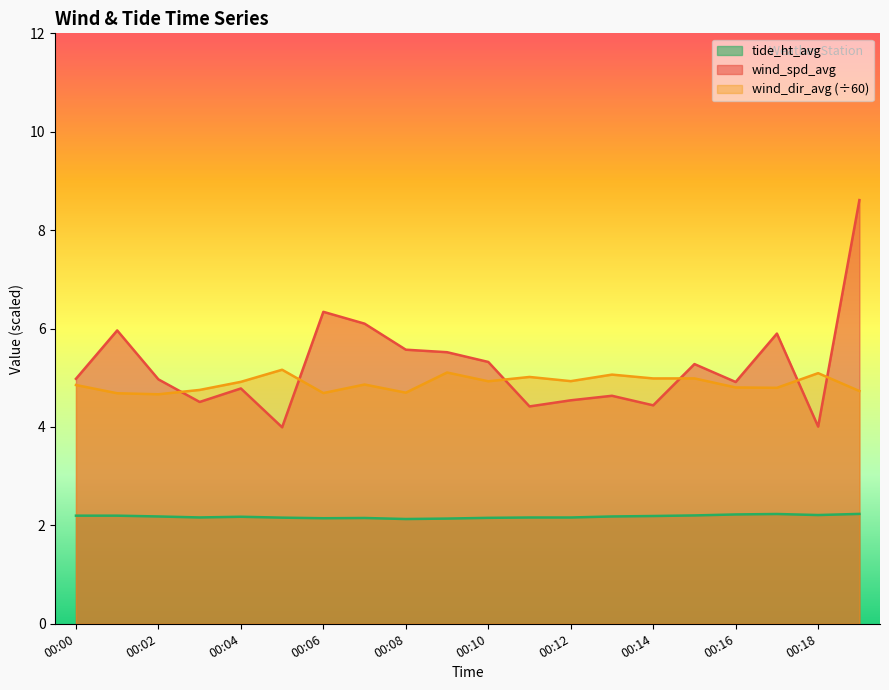

What is the sum of the wind_dir_avg values at 00:19 and 00:04?

9.6